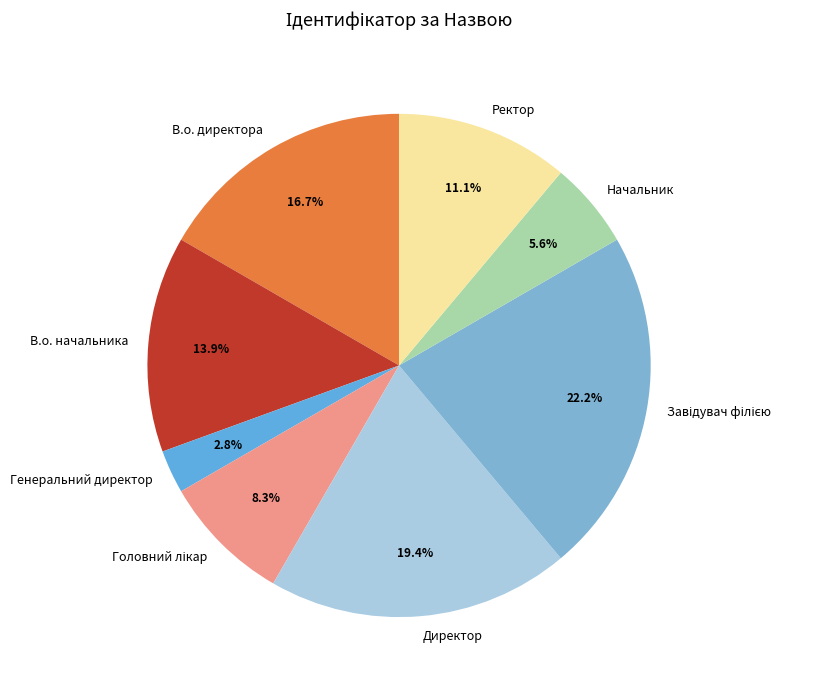

Combined, what portion of the pie is В.о. начальника and Директор?

33.3%